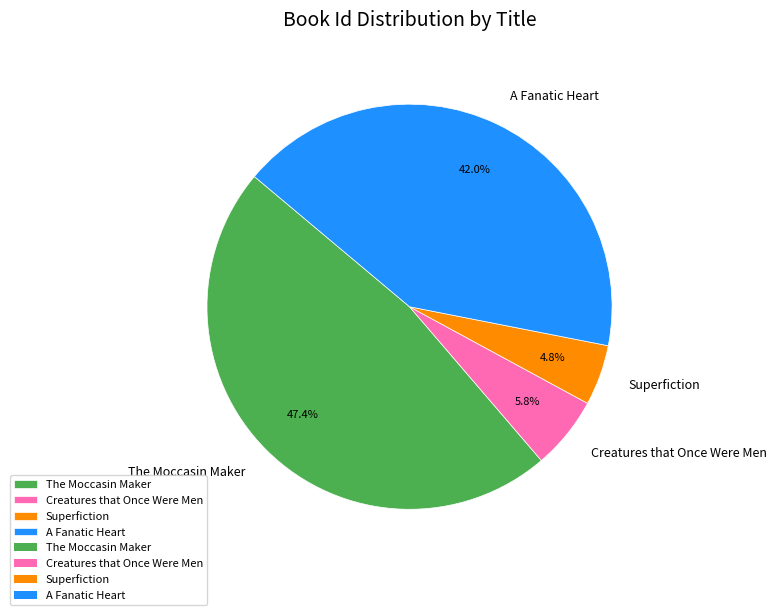

Does A Fanatic Heart represent more than half of the total?

No